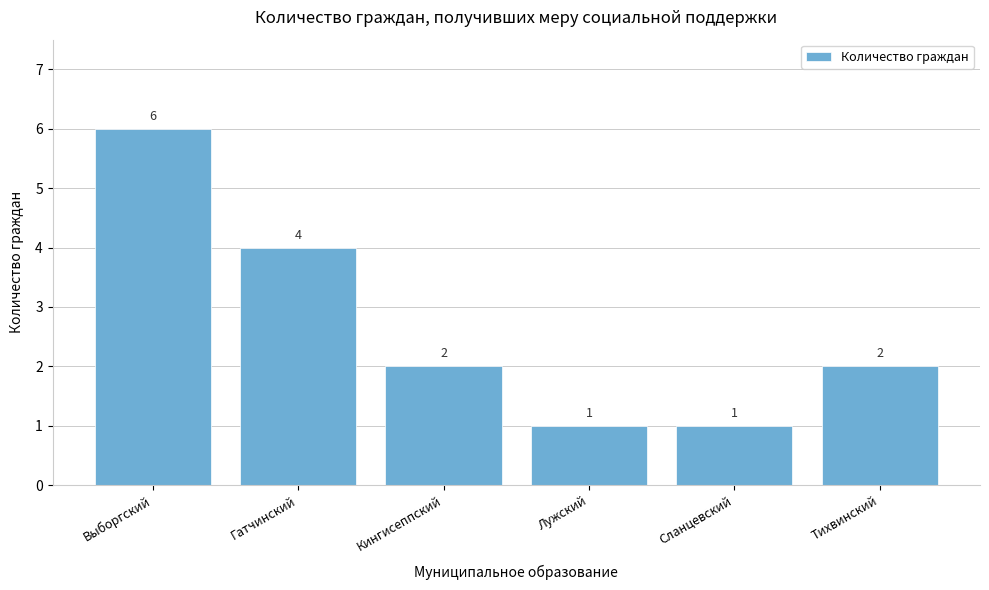

Reading left to right, what are all the values shown in this chart?

Выборгский=6	Гатчинский=4	Кингисеппский=2	Лужский=1	Сланцевский=1	Тихвинский=2